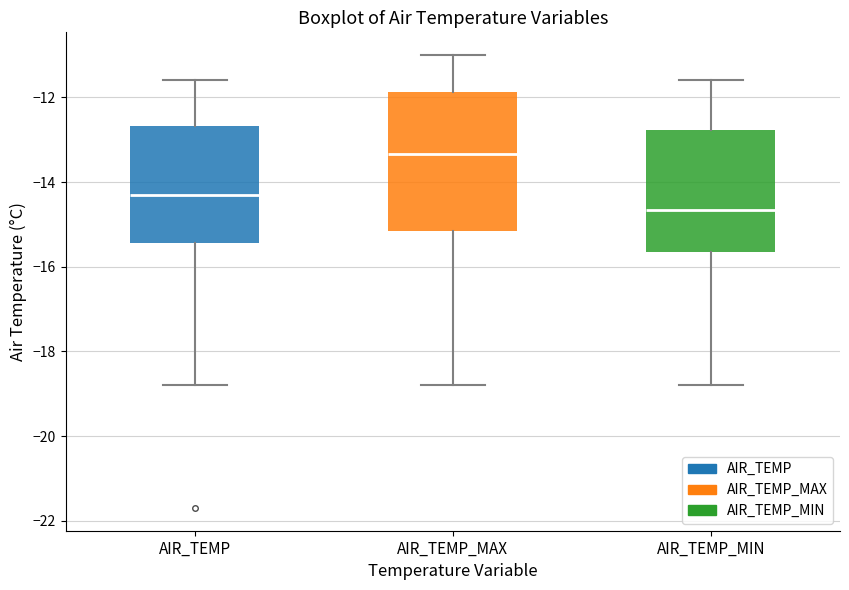

Where does the upper whisker of the box for AIR_TEMP end on the y-axis? The values are not printed on the chart, so give them approximately, as read against the axis.

-11.6